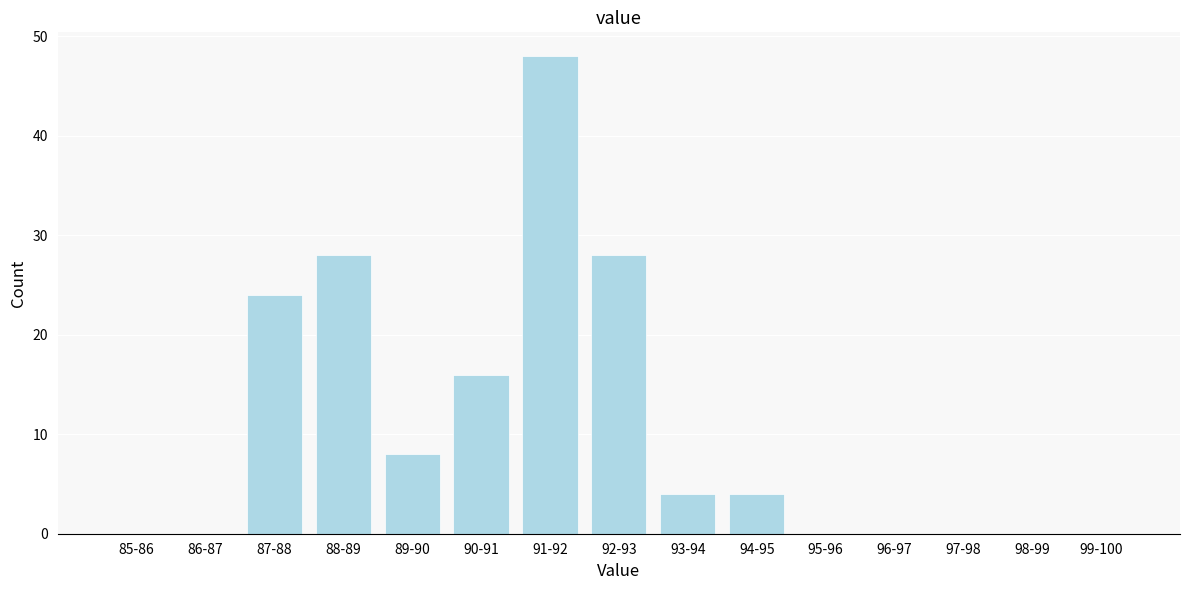

Reading left to right, what are all the values shown in this chart?

85-86=0	86-87=0	87-88=24	88-89=28	89-90=8	90-91=16	91-92=48	92-93=28	93-94=4	94-95=4	95-96=0	96-97=0	97-98=0	98-99=0	99-100=0